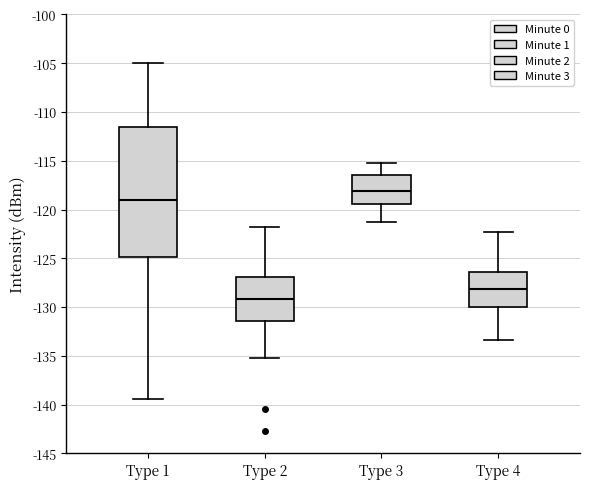

Which box's median line is the lowest?

Type 2